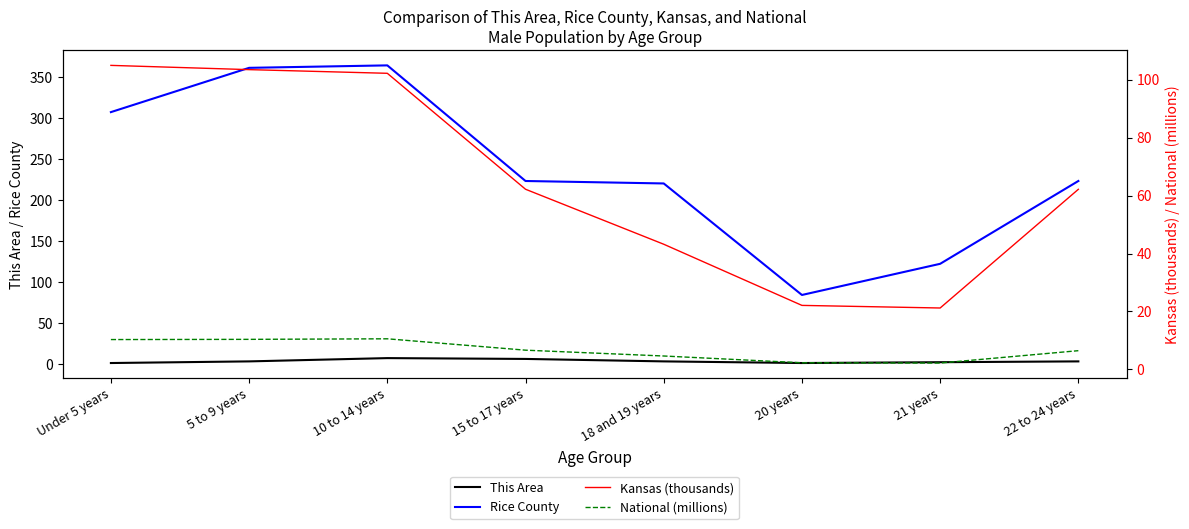

What are all the series names shown in the legend?

This Area, Rice County, Kansas (thousands), National (millions)